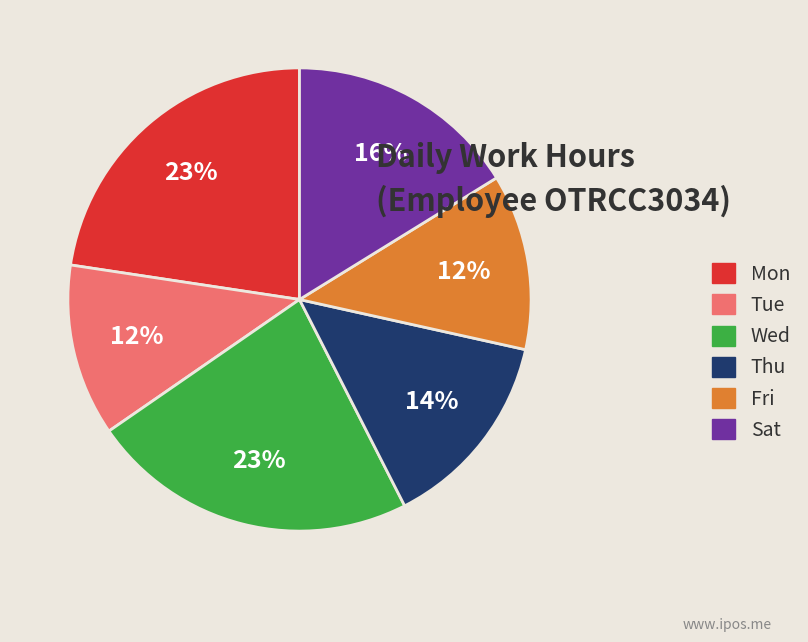

Is the sum of Fri and Thu greater than half?

No